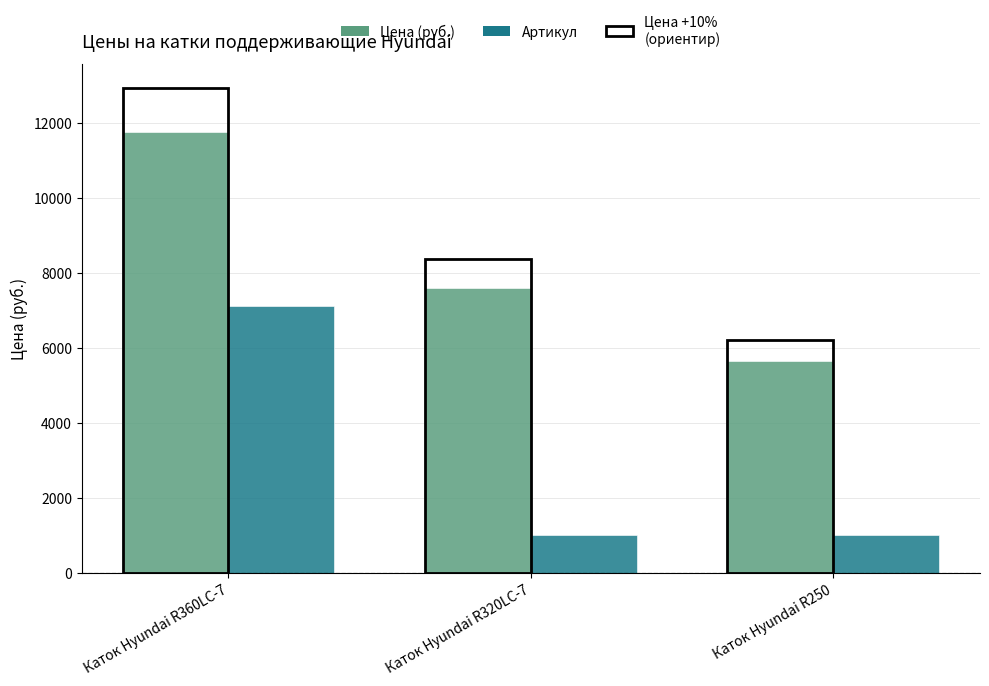

Which series changed the most between Каток Hyundai R360LC-7 and Каток Hyundai R250?

Цена (руб.)